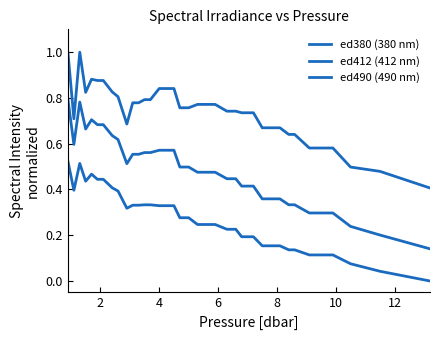

How many values in ed380 (380 nm) are above zero?

36